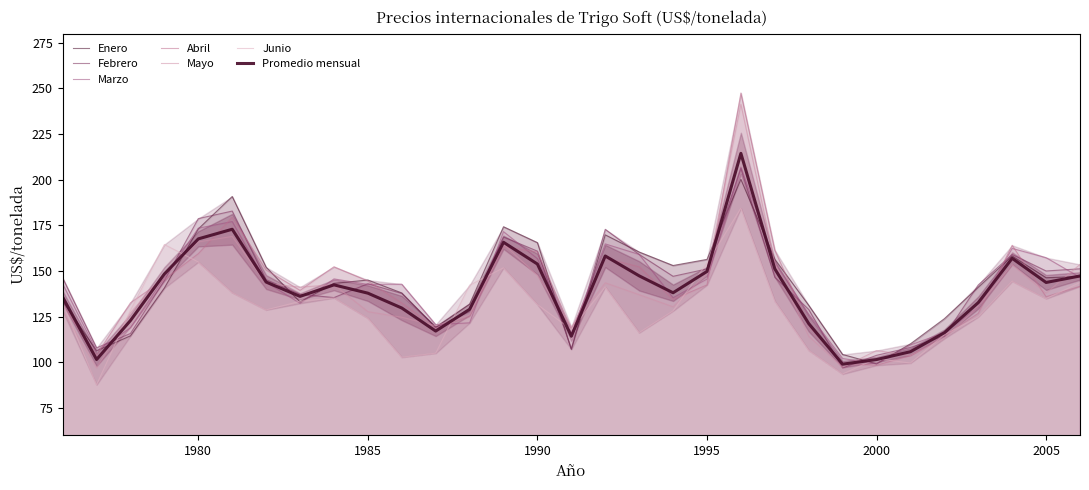

True or false: Enero has more than 1 points higher than both neighbors.

True